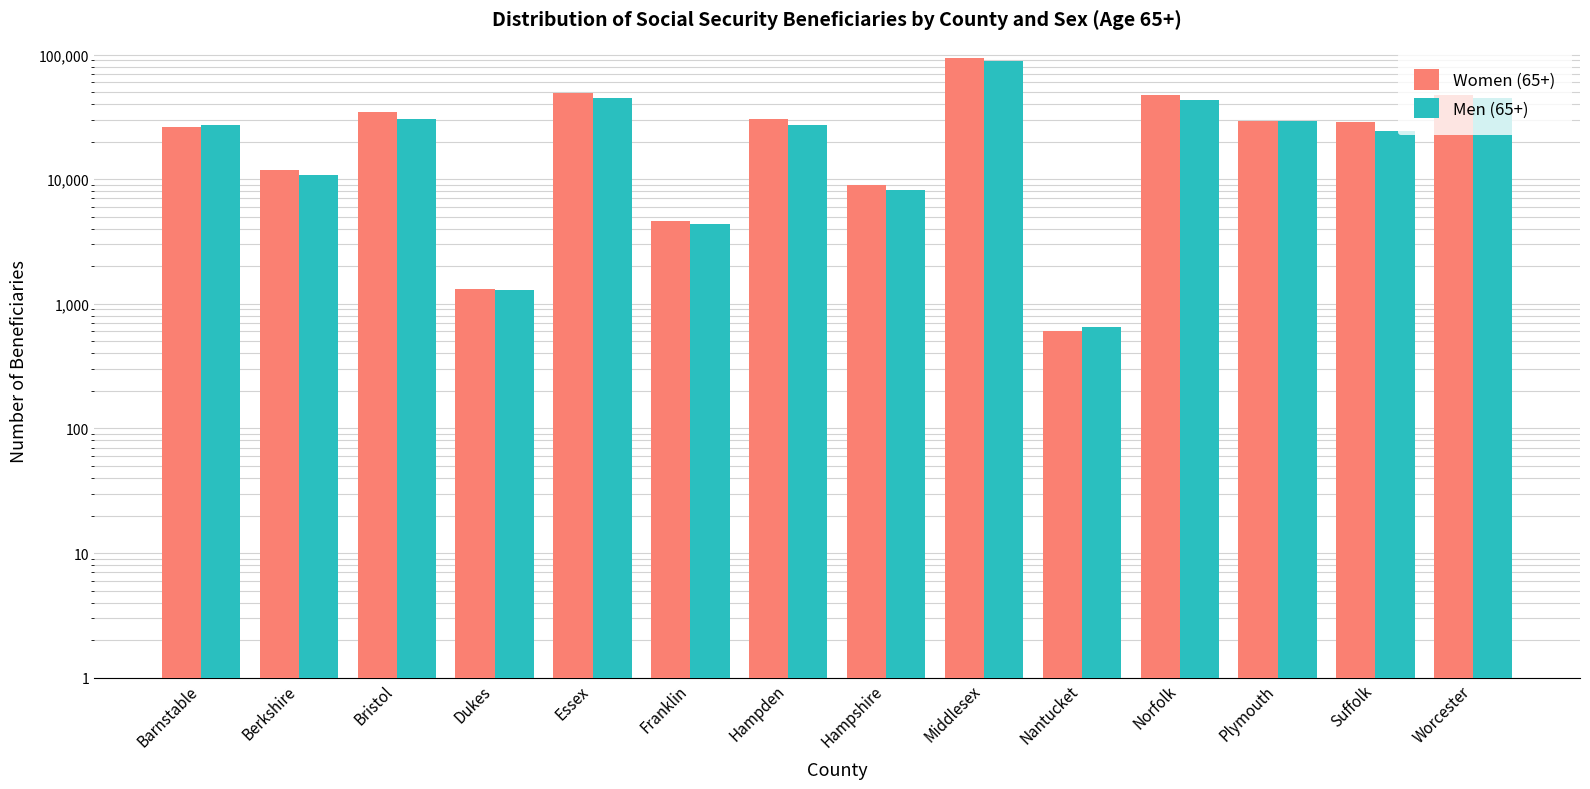

Which series has the largest range (max minus min)?

Women (65+)